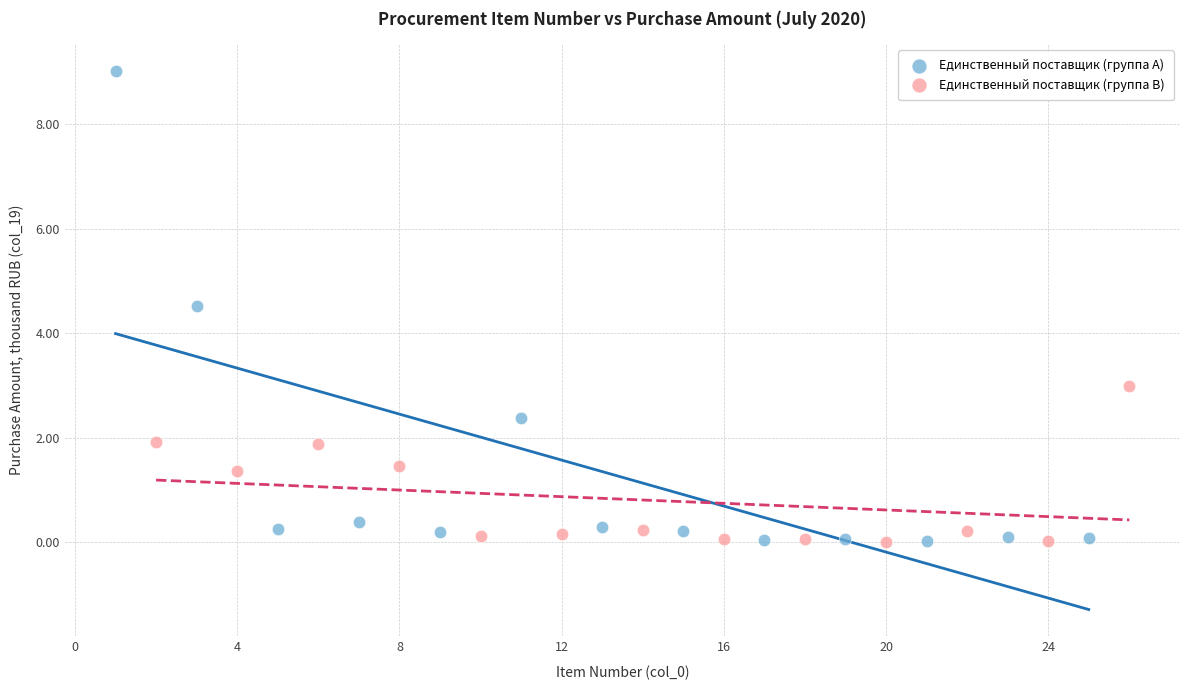

Which series has the largest Y range (max minus min)?

Единственный поставщик (группа A)